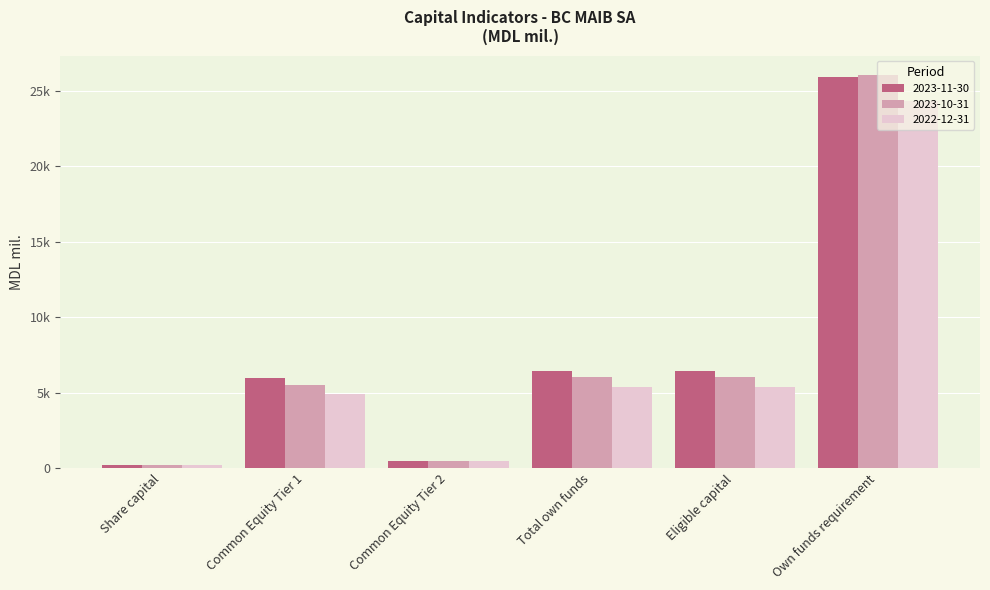

What are all the series names shown in the legend?

2023-11-30, 2023-10-31, 2022-12-31